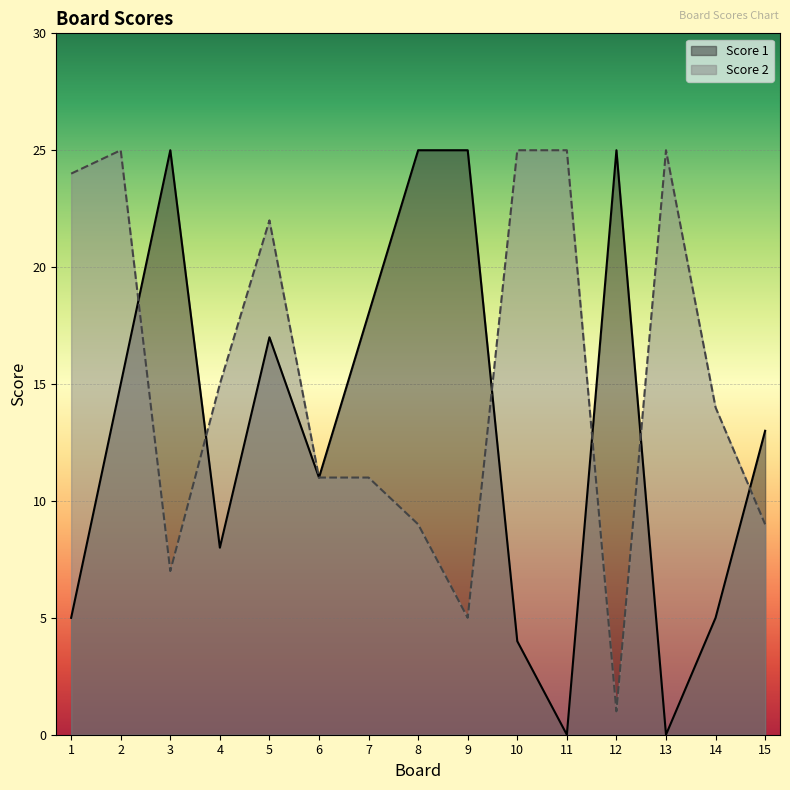

What is the sum of all Score 1 values?

196